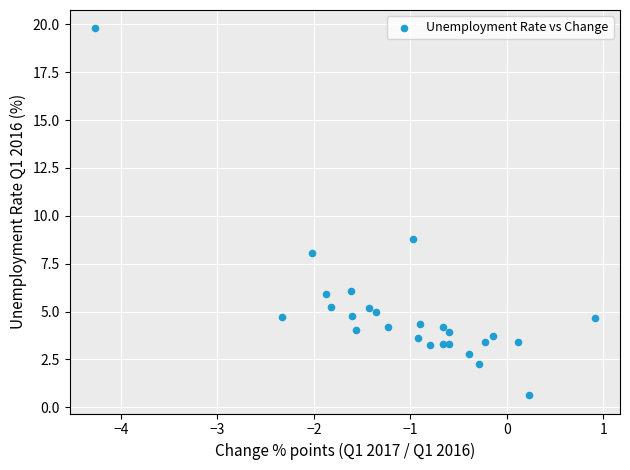

What is the range of X values (max minus min)?

5.2